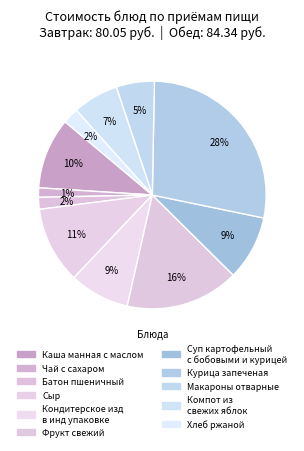

Count the number of slices in the pie.

11